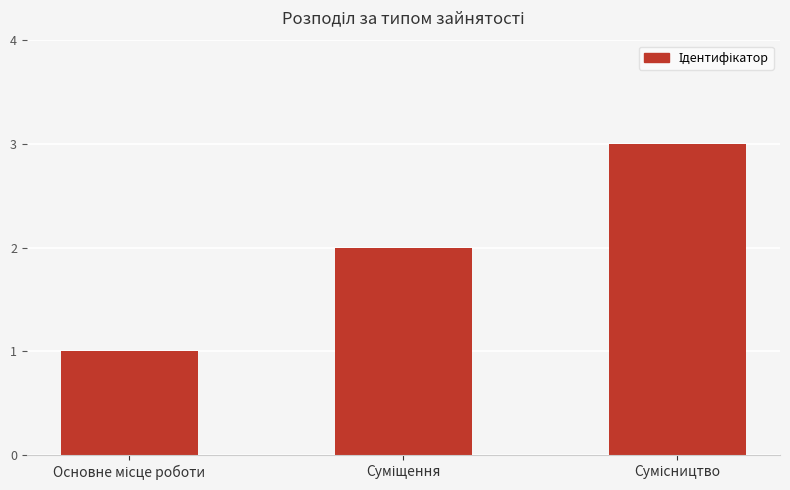

What is the difference between the maximum and minimum values?

2